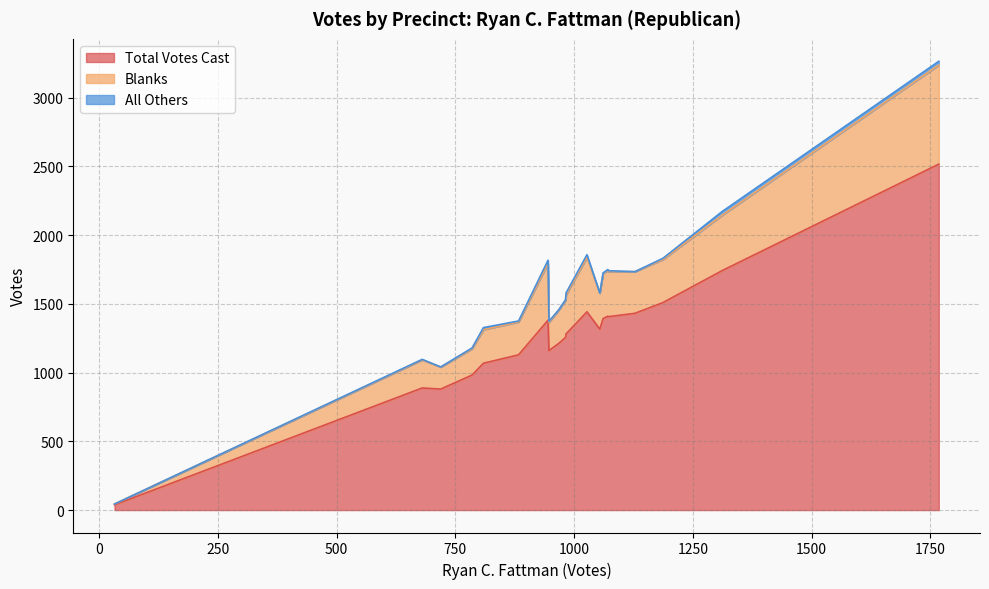

How many categories are shown in the chart?

20